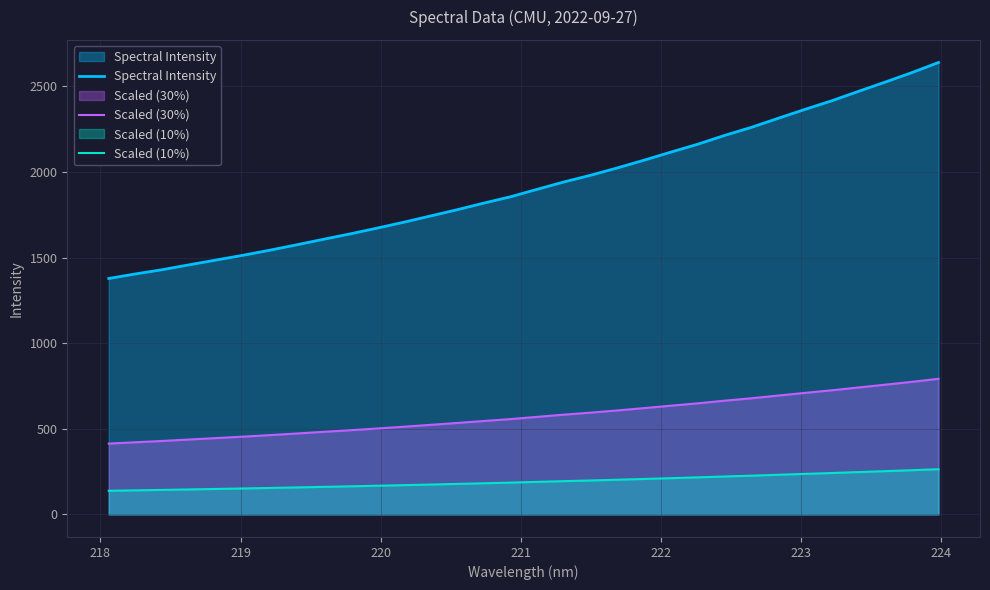

List the series in order of their overall mean, highest first.

Spectral Intensity, Scaled (30%), Scaled (10%)